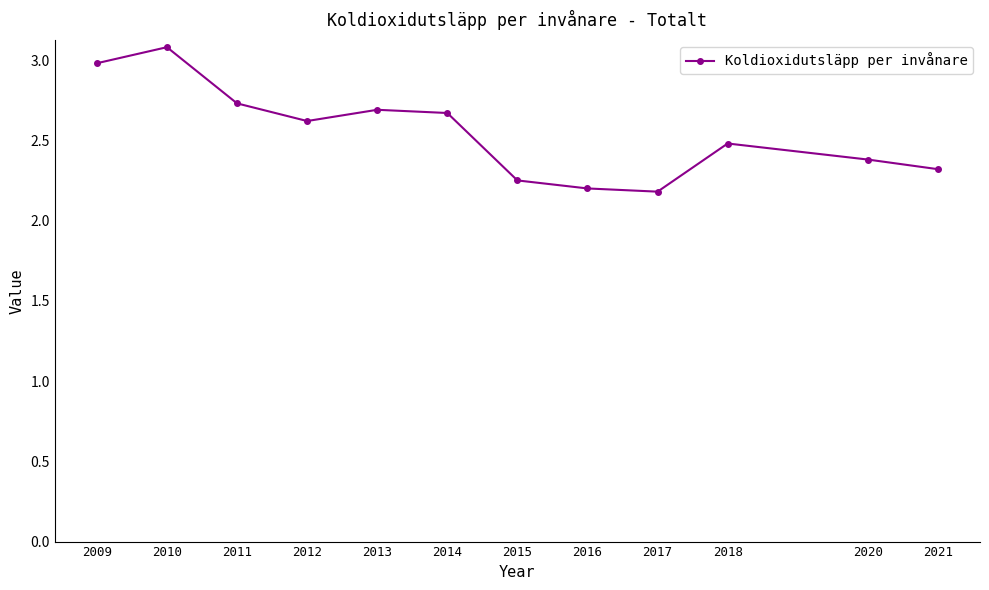

What is the change in value from 2014 to 2015?

-0.4